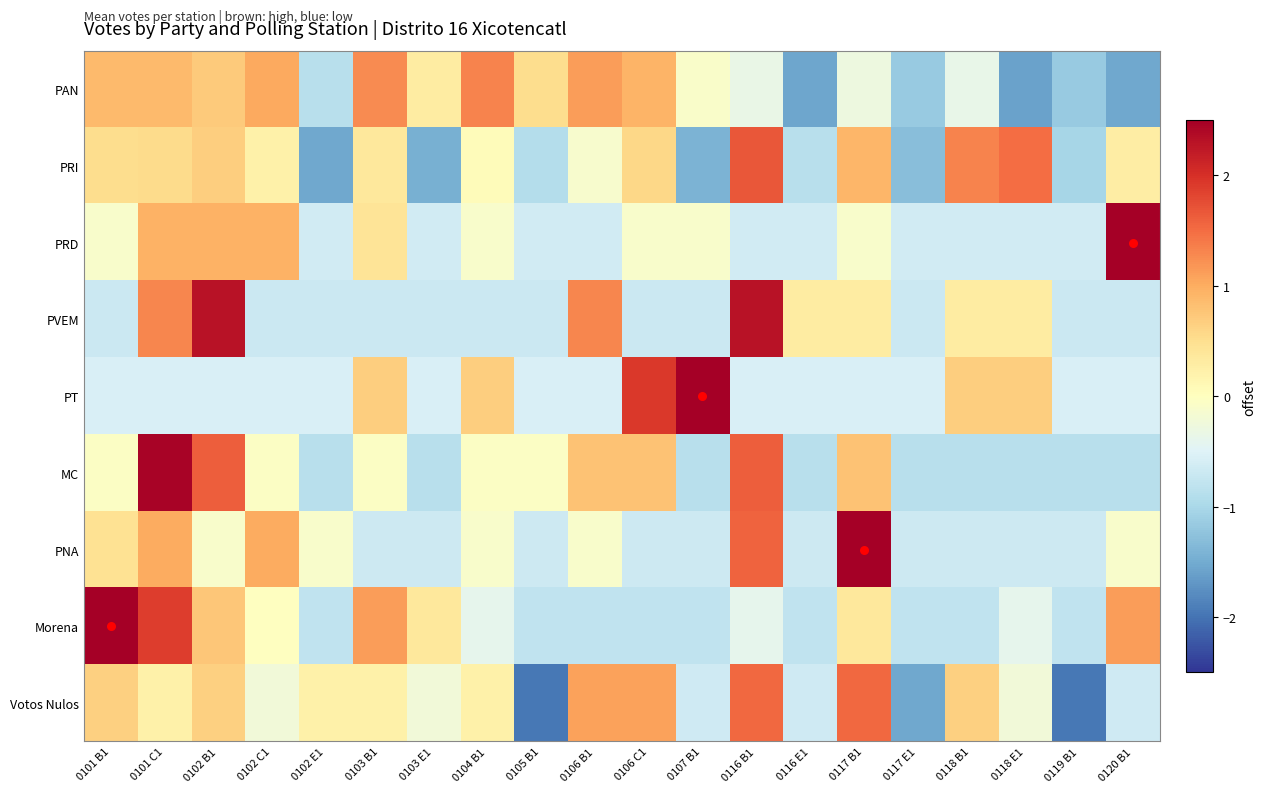

Reading left to right, list all the values displayed in this chart.

PAN: 0101 B1=0.9	0101 C1=0.9	0102 B1=0.7	0102 C1=1.0	0102 E1=-0.9	0103 B1=1.3	0103 E1=0.3	0104 B1=1.3	0105 B1=0.5	0106 B1=1.1	0106 C1=0.9	0107 B1=-0.1	0116 B1=-0.3	0116 E1=-1.6	0117 B1=-0.3	0117 E1=-1.2	0118 B1=-0.4	0118 E1=-1.6	0119 B1=-1.2	0120 B1=-1.5
PRI: 0101 B1=0.5	0101 C1=0.5	0102 B1=0.7	0102 C1=0.2	0102 E1=-1.5	0103 B1=0.4	0103 E1=-1.5	0104 B1=0.1	0105 B1=-0.9	0106 B1=-0.1	0106 C1=0.6	0107 B1=-1.4	0116 B1=1.7	0116 E1=-0.9	0117 B1=0.9	0117 E1=-1.3	0118 B1=1.3	0118 E1=1.5	0119 B1=-1.0	0120 B1=0.3
PRD: 0101 B1=-0.1	0101 C1=1.0	0102 B1=1.0	0102 C1=1.0	0102 E1=-0.6	0103 B1=0.4	0103 E1=-0.6	0104 B1=-0.1	0105 B1=-0.6	0106 B1=-0.6	0106 C1=-0.1	0107 B1=-0.1	0116 B1=-0.6	0116 E1=-0.6	0117 B1=-0.1	0117 E1=-0.6	0118 B1=-0.6	0118 E1=-0.6	0119 B1=-0.6	0120 B1=3.6
PVEM: 0101 B1=-0.7	0101 C1=1.3	0102 B1=2.3	0102 C1=-0.7	0102 E1=-0.7	0103 B1=-0.7	0103 E1=-0.7	0104 B1=-0.7	0105 B1=-0.7	0106 B1=1.3	0106 C1=-0.7	0107 B1=-0.7	0116 B1=2.3	0116 E1=0.3	0117 B1=0.3	0117 E1=-0.7	0118 B1=0.3	0118 E1=0.3	0119 B1=-0.7	0120 B1=-0.7
PT: 0101 B1=-0.6	0101 C1=-0.6	0102 B1=-0.6	0102 C1=-0.6	0102 E1=-0.6	0103 B1=0.7	0103 E1=-0.6	0104 B1=0.7	0105 B1=-0.6	0106 B1=-0.6	0106 C1=1.9	0107 B1=3.2	0116 B1=-0.6	0116 E1=-0.6	0117 B1=-0.6	0117 E1=-0.6	0118 B1=0.7	0118 E1=0.7	0119 B1=-0.6	0120 B1=-0.6
MC: 0101 B1=-0.0	0101 C1=2.5	0102 B1=1.6	0102 C1=-0.0	0102 E1=-0.9	0103 B1=-0.0	0103 E1=-0.9	0104 B1=-0.0	0105 B1=-0.0	0106 B1=0.8	0106 C1=0.8	0107 B1=-0.9	0116 B1=1.6	0116 E1=-0.9	0117 B1=0.8	0117 E1=-0.9	0118 B1=-0.9	0118 E1=-0.9	0119 B1=-0.9	0120 B1=-0.9
PNA: 0101 B1=0.5	0101 C1=1.0	0102 B1=-0.1	0102 C1=1.0	0102 E1=-0.1	0103 B1=-0.7	0103 E1=-0.7	0104 B1=-0.1	0105 B1=-0.7	0106 B1=-0.1	0106 C1=-0.7	0107 B1=-0.7	0116 B1=1.6	0116 E1=-0.7	0117 B1=3.3	0117 E1=-0.7	0118 B1=-0.7	0118 E1=-0.7	0119 B1=-0.7	0120 B1=-0.1
Morena: 0101 B1=2.7	0101 C1=1.9	0102 B1=0.7	0102 C1=-0.0	0102 E1=-0.8	0103 B1=1.1	0103 E1=0.4	0104 B1=-0.4	0105 B1=-0.8	0106 B1=-0.8	0106 C1=-0.8	0107 B1=-0.8	0116 B1=-0.4	0116 E1=-0.8	0117 B1=0.4	0117 E1=-0.8	0118 B1=-0.8	0118 E1=-0.4	0119 B1=-0.8	0120 B1=1.1
Votos Nulos: 0101 B1=0.7	0101 C1=0.2	0102 B1=0.7	0102 C1=-0.2	0102 E1=0.2	0103 B1=0.2	0103 E1=-0.2	0104 B1=0.2	0105 B1=-2.0	0106 B1=1.1	0106 C1=1.1	0107 B1=-0.7	0116 B1=1.5	0116 E1=-0.7	0117 B1=1.5	0117 E1=-1.5	0118 B1=0.7	0118 E1=-0.2	0119 B1=-2.0	0120 B1=-0.7